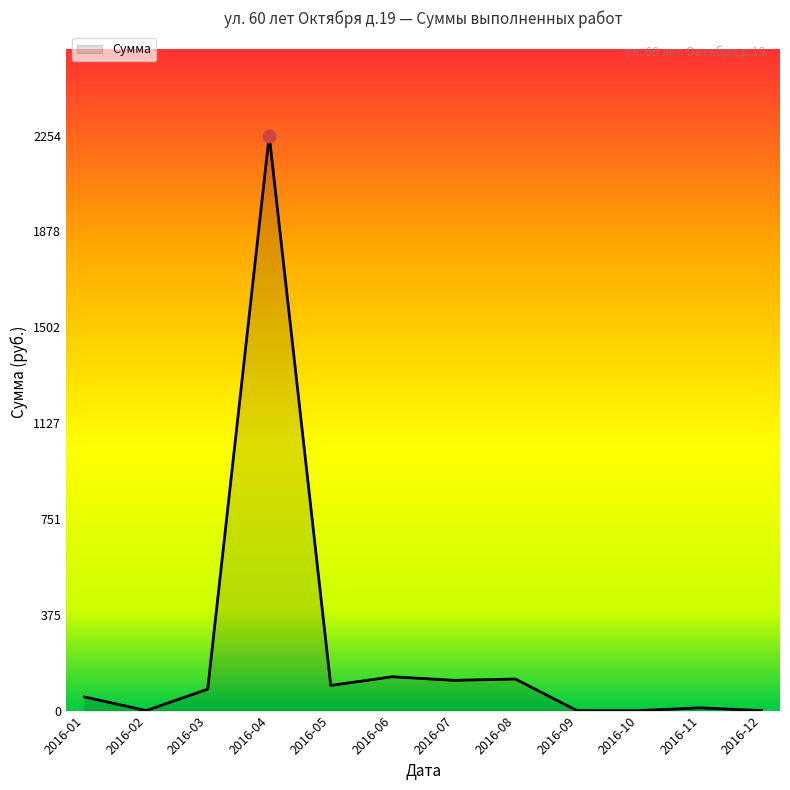

Approximately how many times larger is the value at 2016-01 compared to 2016-03?

0.6